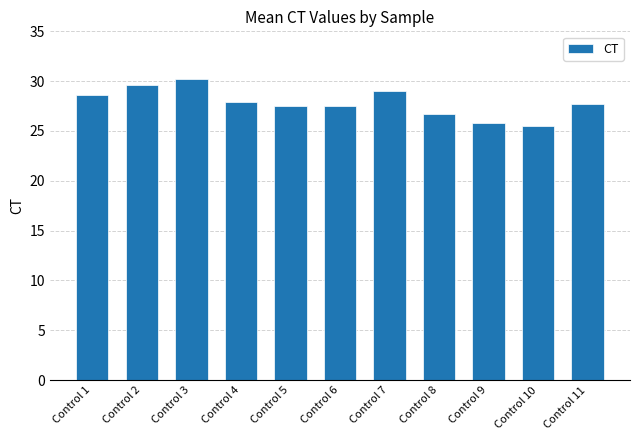

What is the greatest value displayed?

30.2